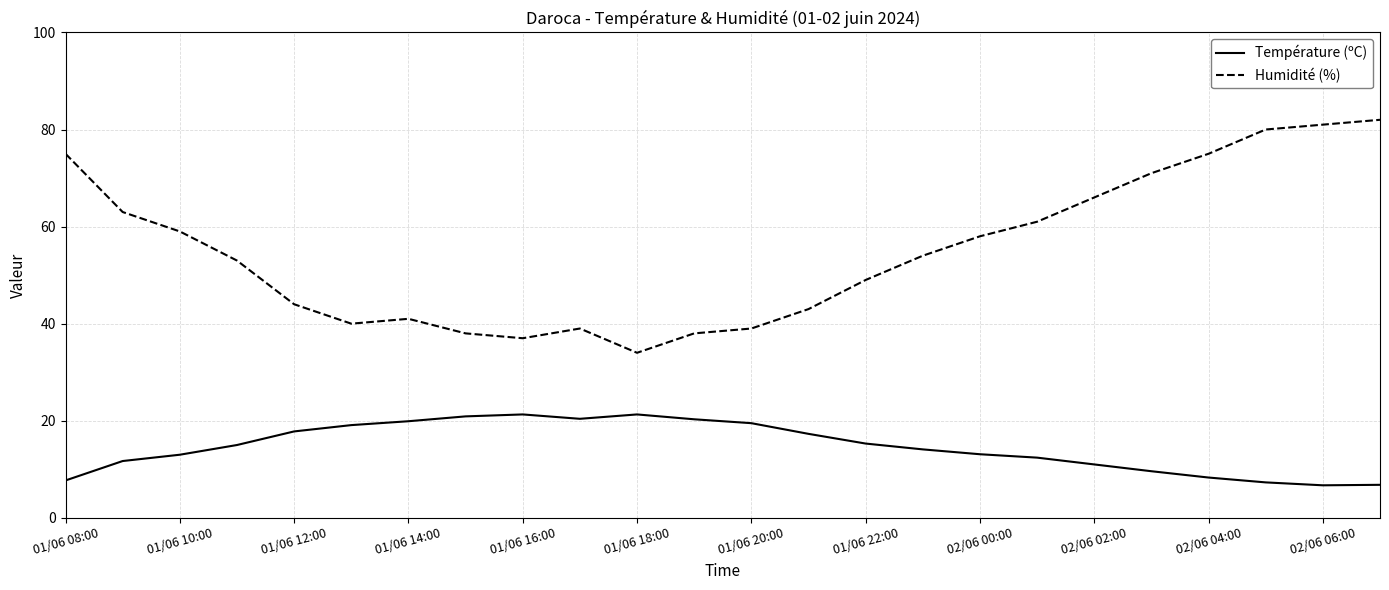

Which series has the widest spread of values?

Humidité (%)